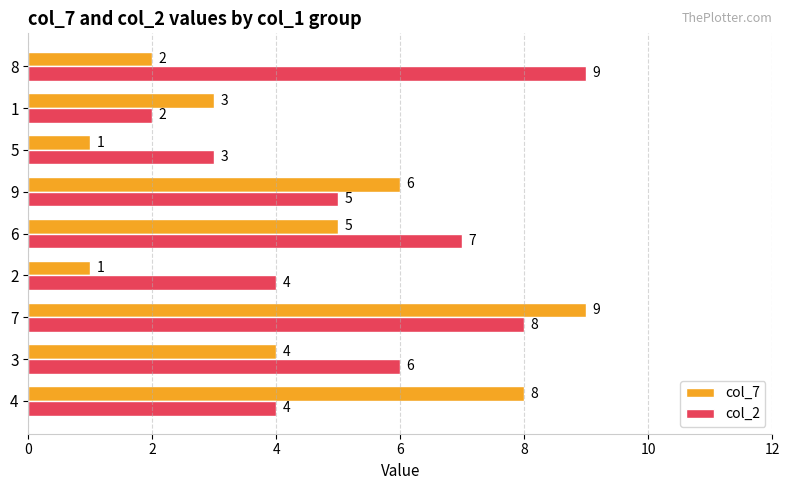

What is the difference between the highest and lowest values at 2?

3